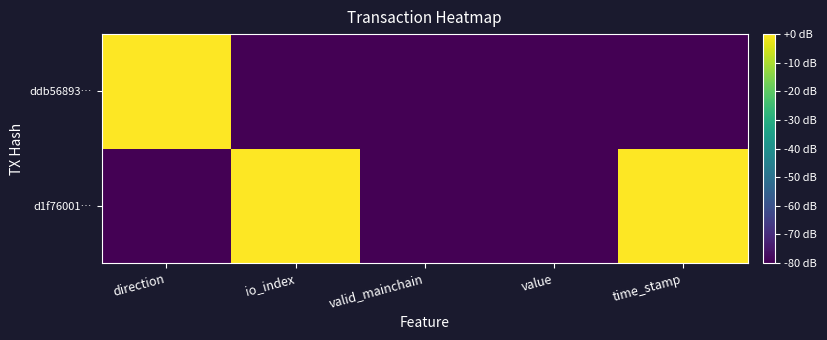

Rank the series at io_index from lowest to highest value.

ddb56893…, d1f76001…